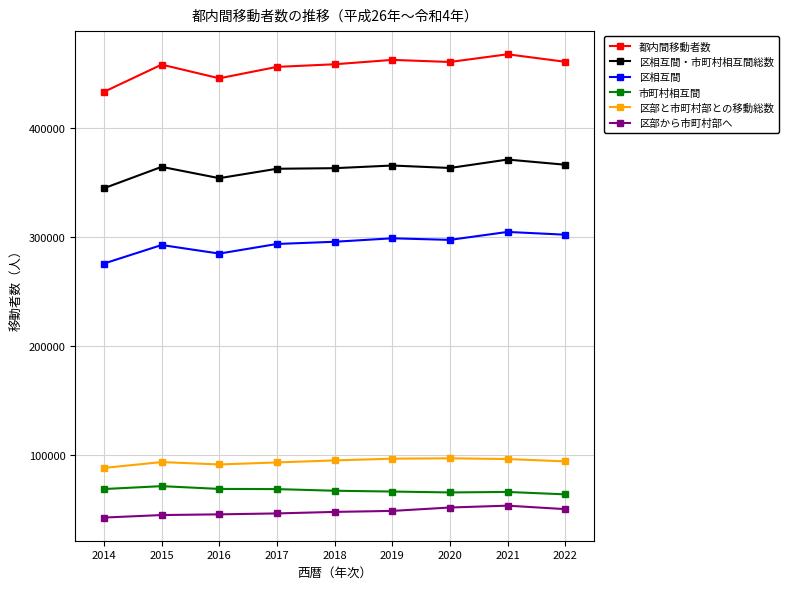

Does the chart display data point markers on the line(s)?

Yes